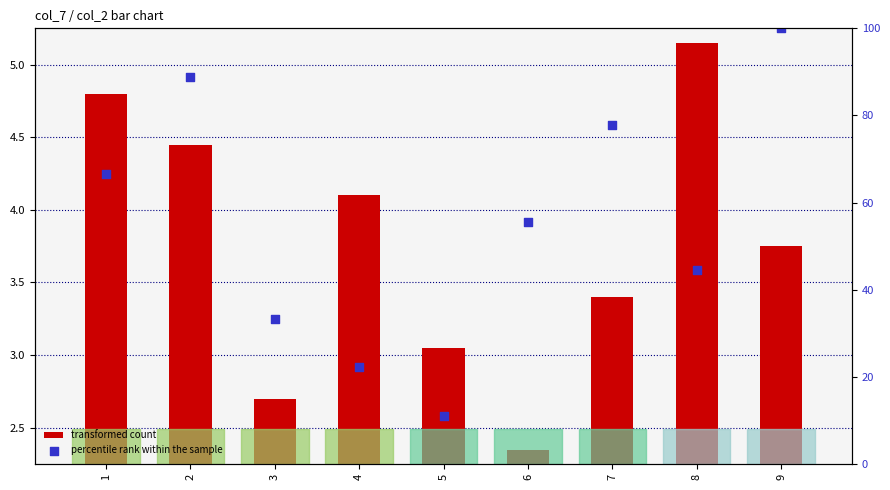

Which series has the largest total across all categories?

percentile rank within the sample